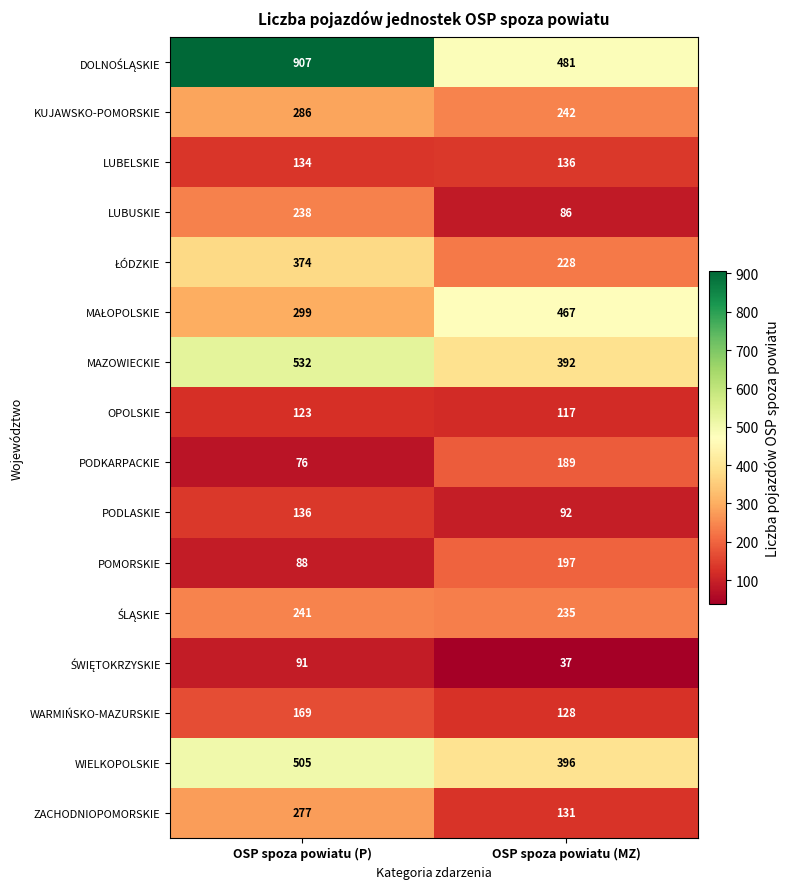

Read the PODLASKIE value at OSP spoza powiatu (P).

136